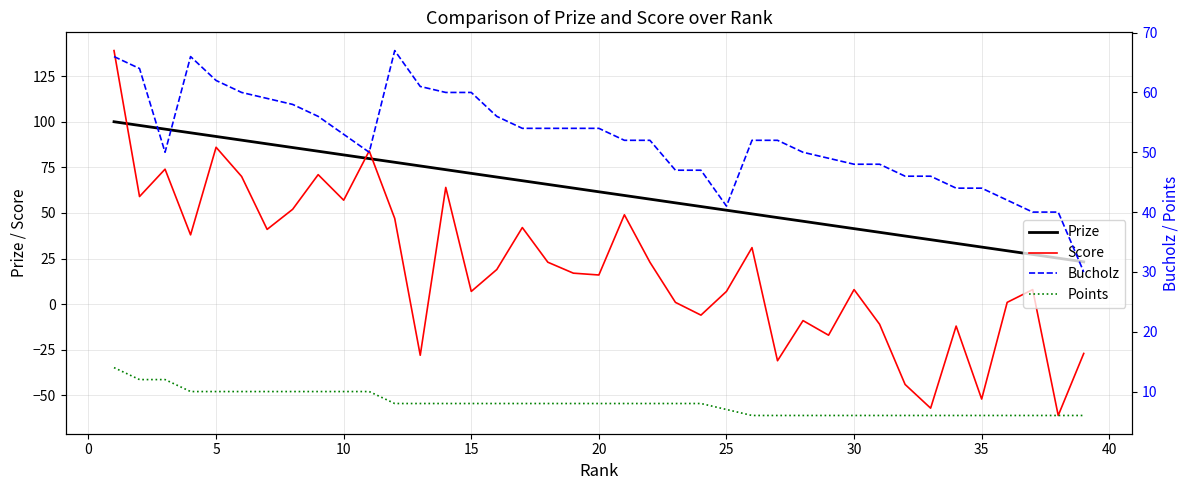

Rank the series by their maximum value, from lowest to highest.

Points, Bucholz, Prize, Score